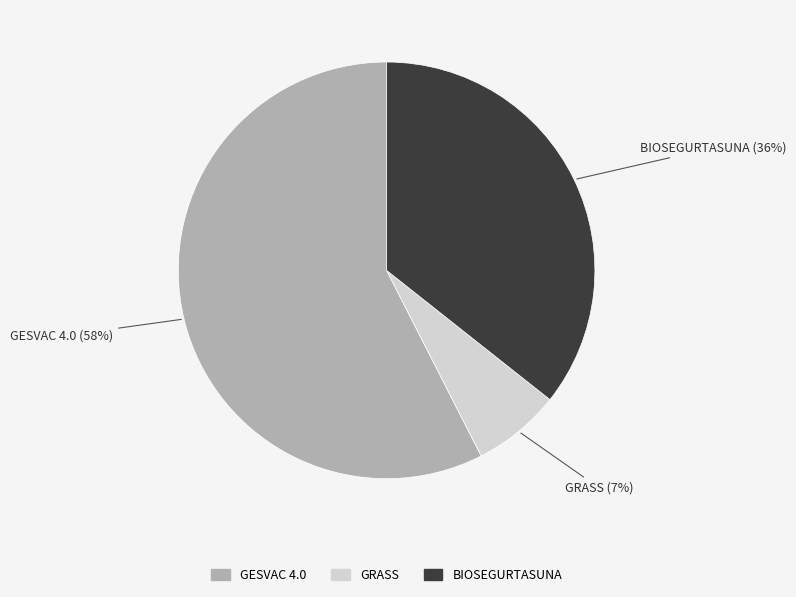

To the nearest percent, what percentage of the pie is GRASS?

7%